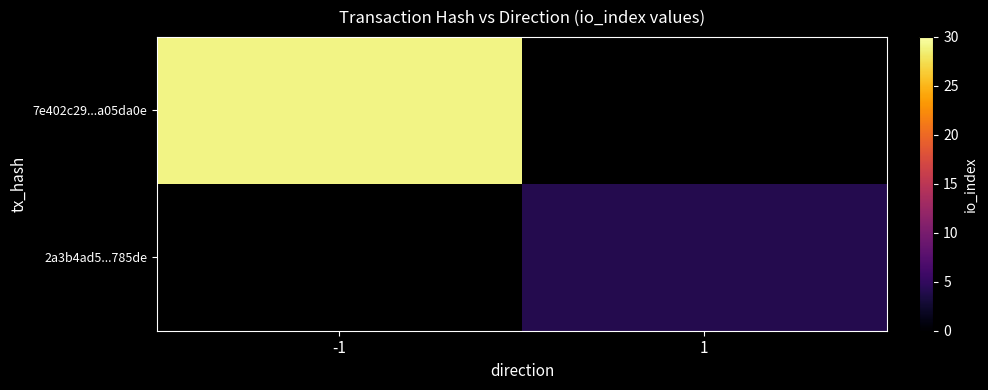

At how many categories does at least one series exceed 9?

1